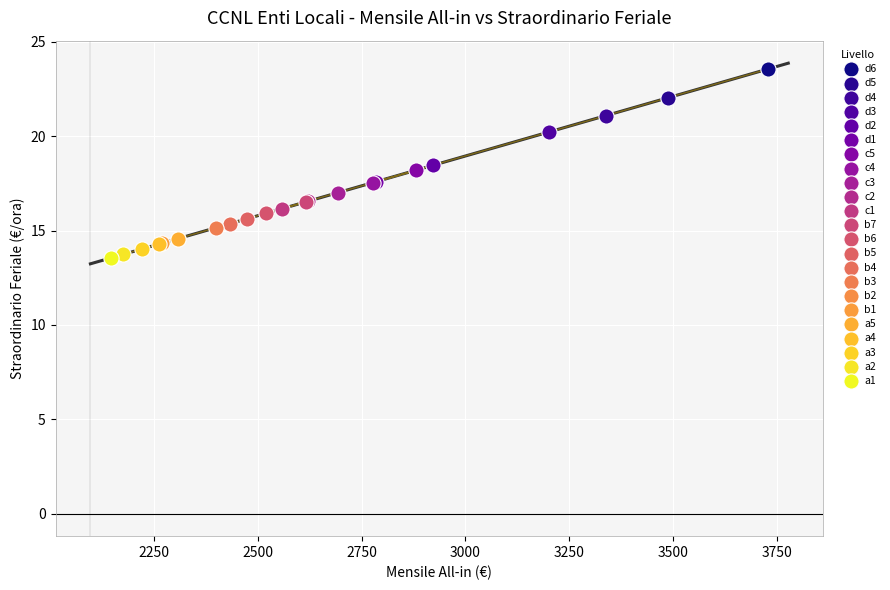

What are all the series names shown in the legend?

d6, d5, d4, d3, d2, d1, c5, c4, c3, c2, c1, b7, b6, b5, b4, b3, b2, b1, a5, a4, a3, a2, a1